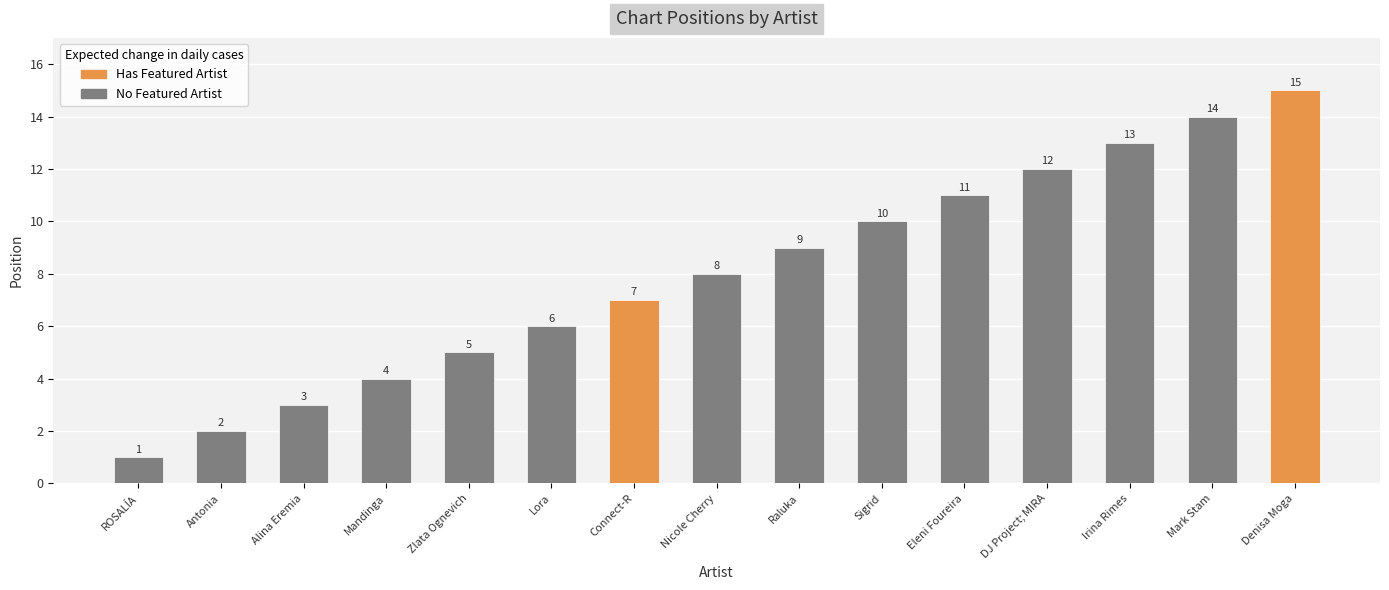

Reading left to right, what are all the values shown in this chart?

1	2	3	4	5	6	7	8	9	10	11	12	13	14	15